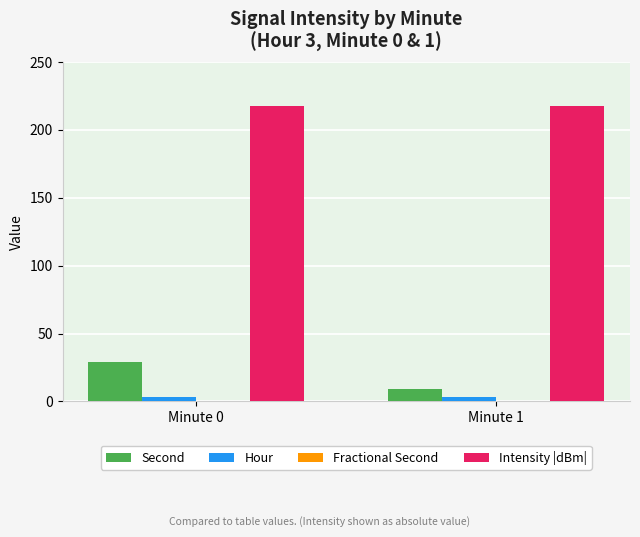

Which series has the widest spread of values?

Second